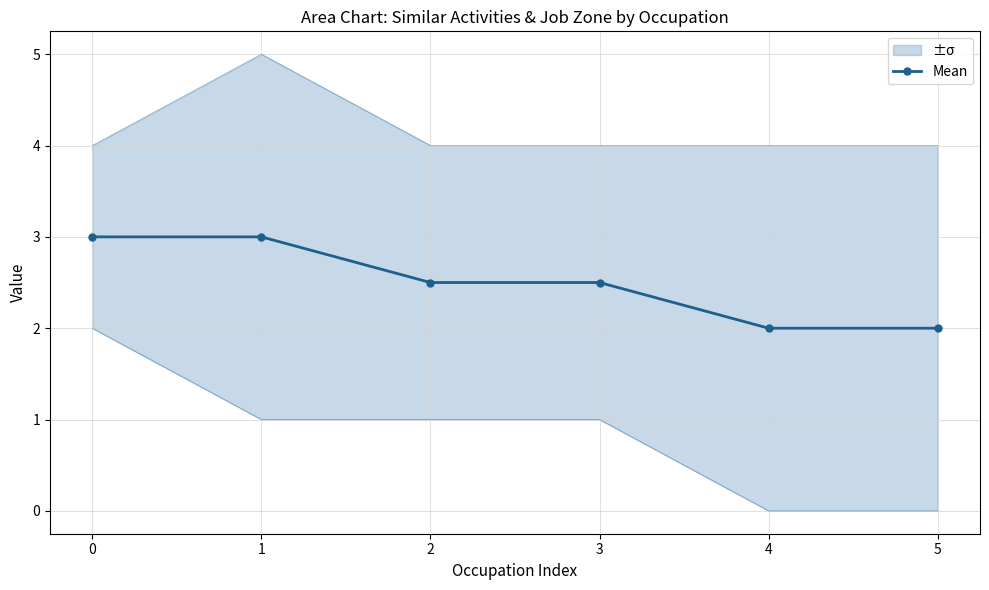

Read the value at 3.

2.5